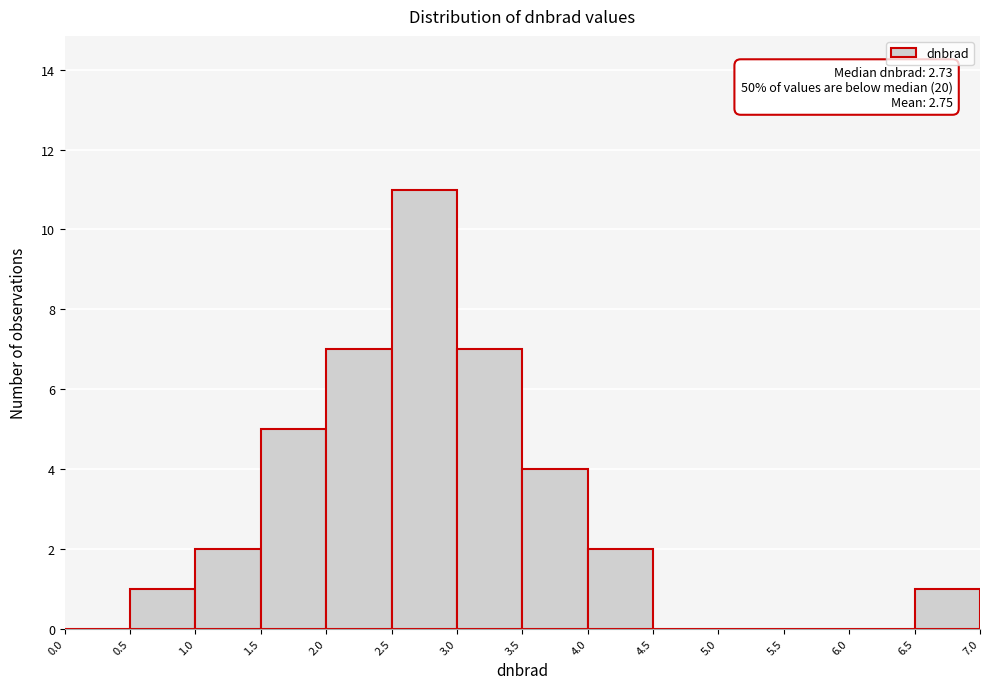

Which range on the x-axis has the tallest bar?

2.5 to 3.0